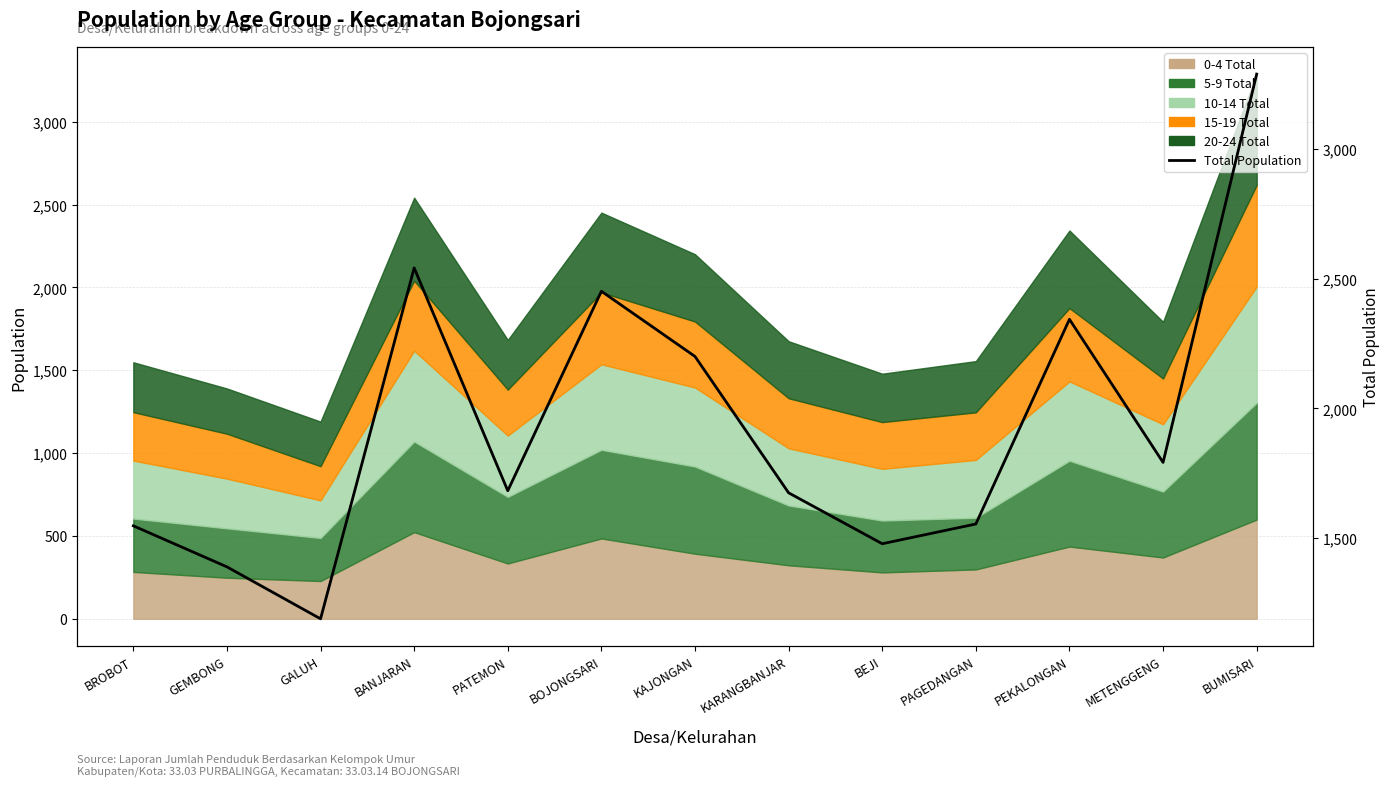

Reading right to left, transcribe all the data shown in this chart.

BUMISARI=3287	METENGGENG=1792	PEKALONGAN=2343	PAGEDANGAN=1555	BEJI=1479	KARANGBANJAR=1675	KAJONGAN=2200	BOJONGSARI=2451	PATEMON=1683	BANJARAN=2541	GALUH=1190	GEMBONG=1390	BROBOT=1548